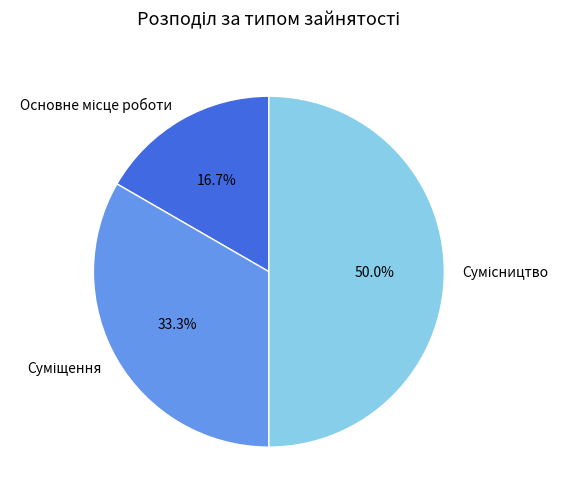

To the nearest percent, what is the average slice percentage?

33%